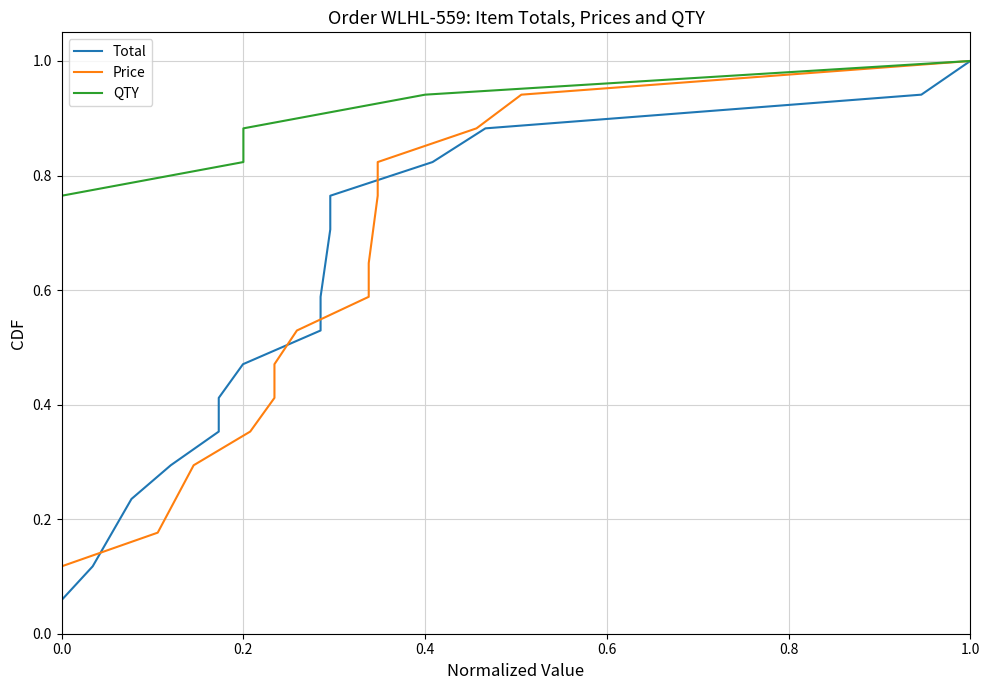

True or false: Price has more than 1 interior local peaks.

False